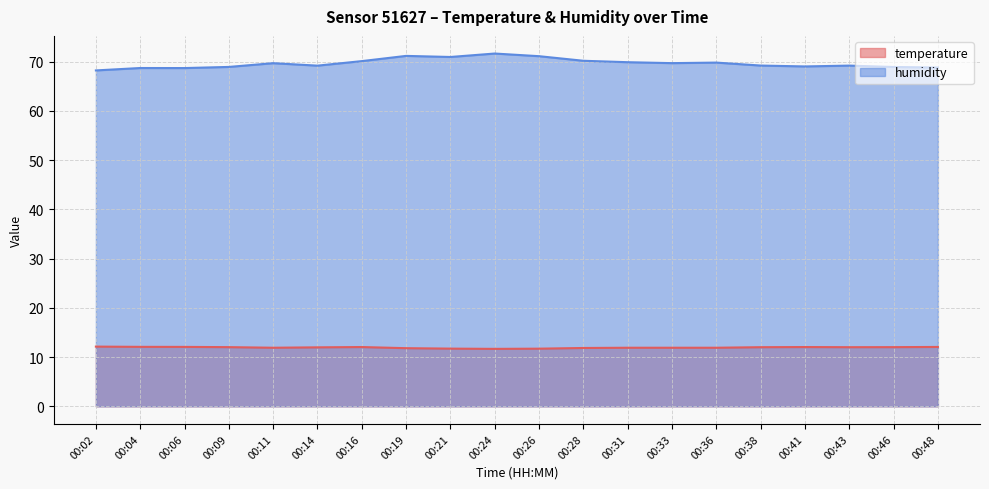

What is the smallest value displayed?

11.7